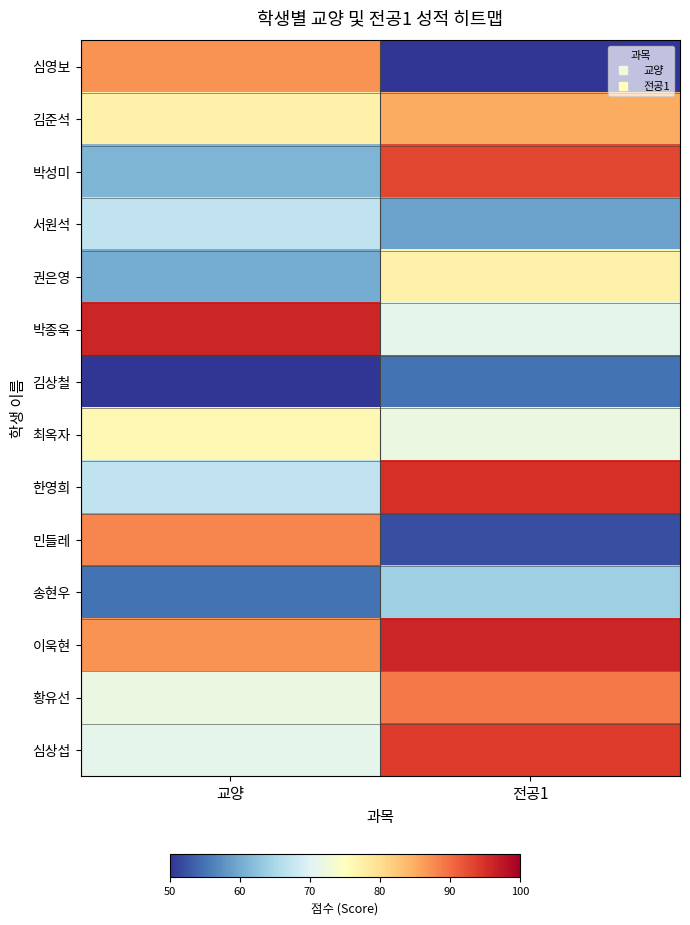

At how many categories does at least one series exceed 95?

2